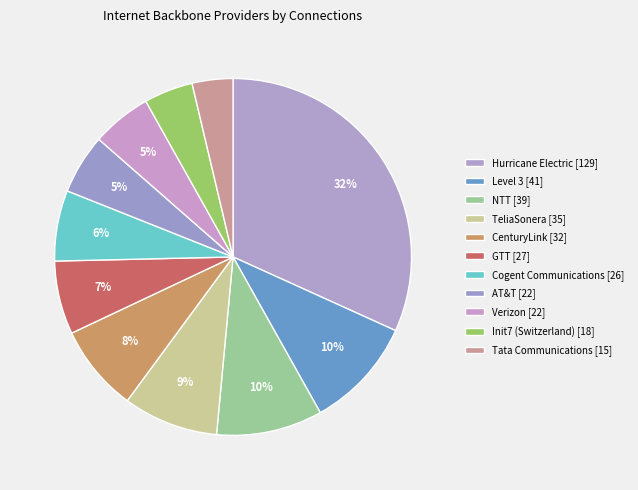

How many segments does this pie chart have?

11